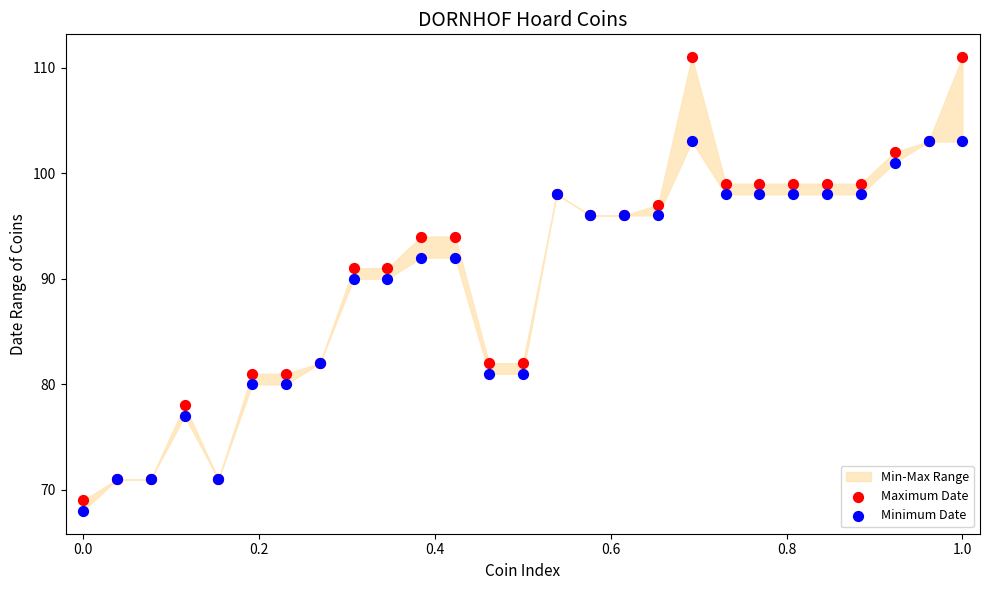

Which series has the largest Y range (max minus min)?

Maximum Date